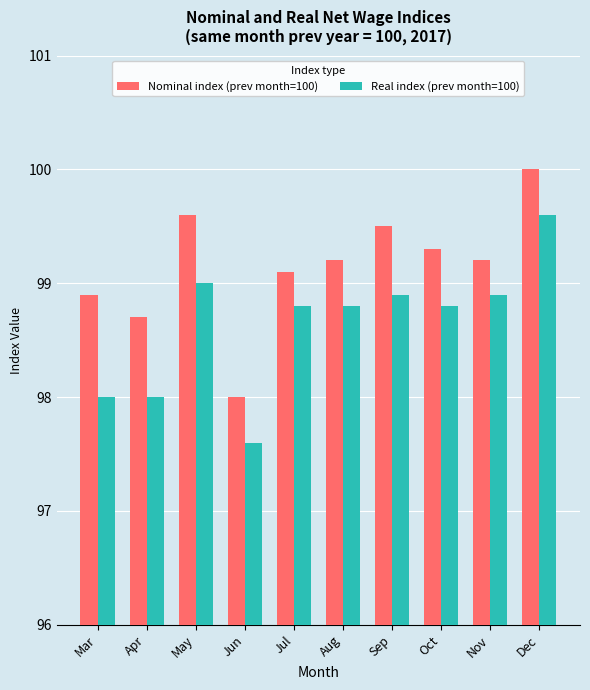

Is the value of Nominal index (prev month=100) at Nov greater than the value of Real index (prev month=100) at Jul?

Yes